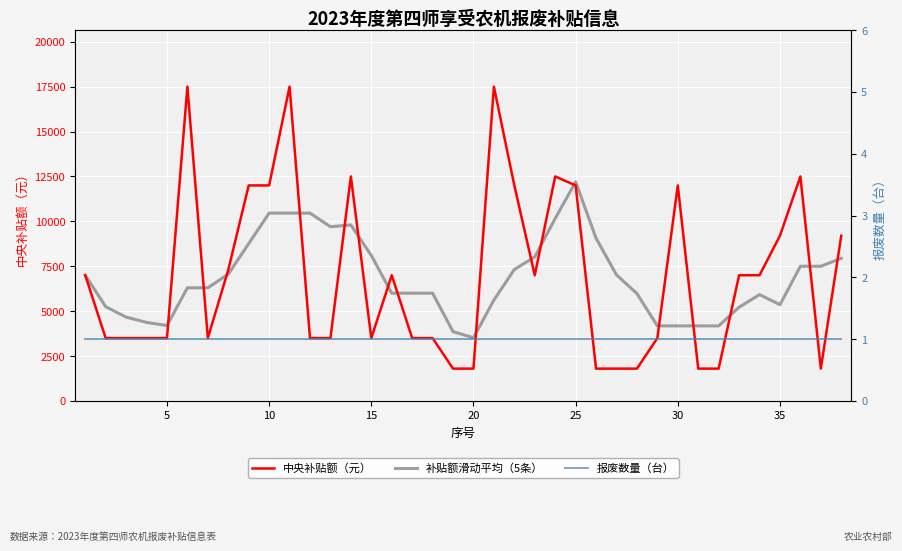

How many lines are shown in the chart?

3